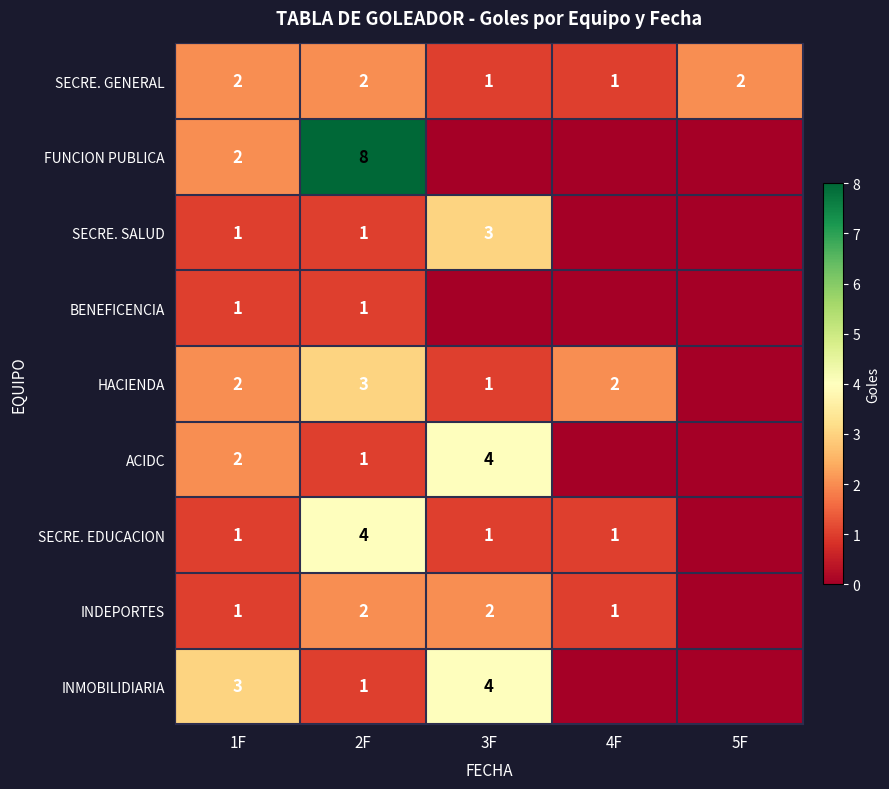

The HACIENDA series shows 2 at 1F. True or false?

True